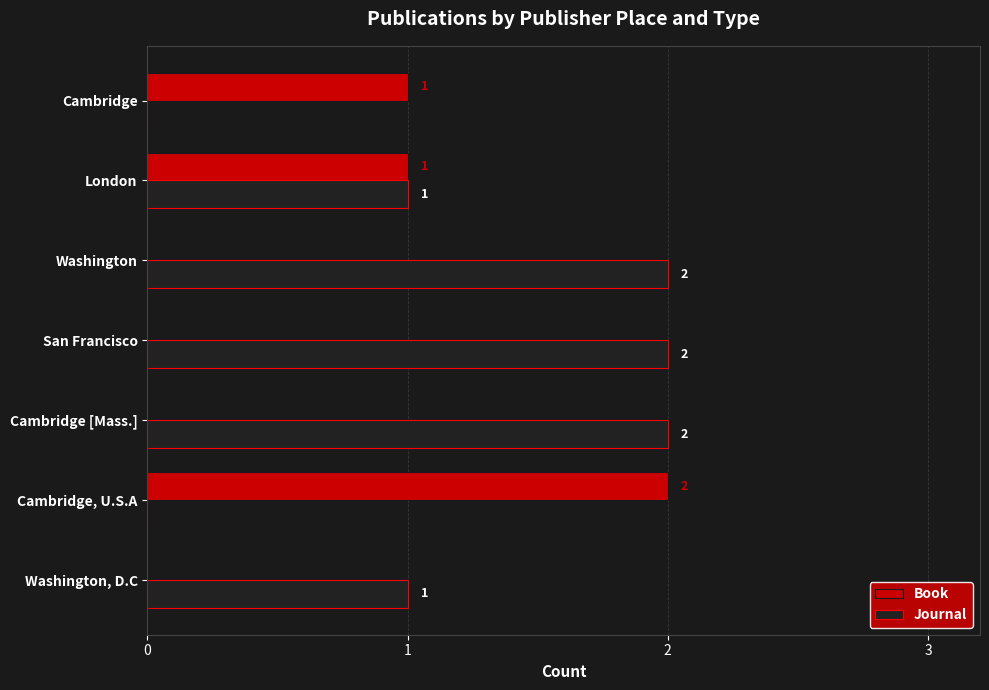

Is it true that Book equals 1 at Cambridge?

True